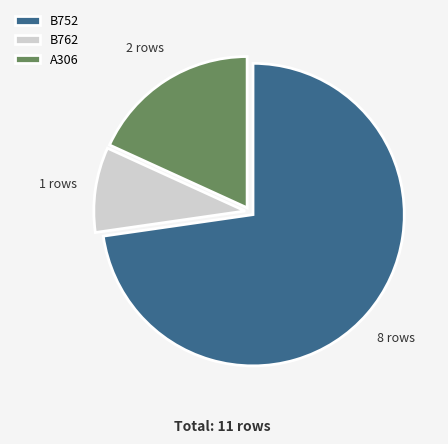

Between B752 and A306, which is larger?

B752